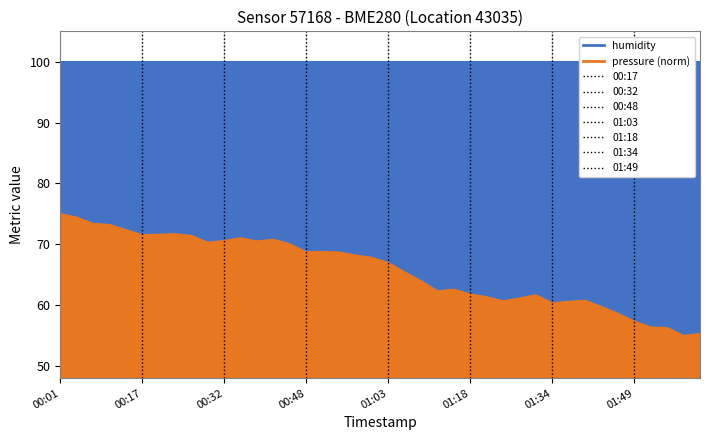

The chart shows a value of 73.2 at 2023-02-11T00:11:13. True or false?

True